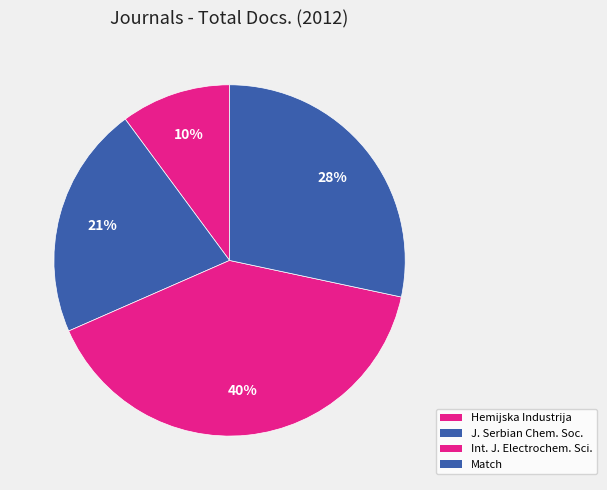

Rank the categories by value from highest to lowest.

International Journal of Electrochemical Science, Match, Journal of the Serbian Chemical Society, Hemijska Industrija